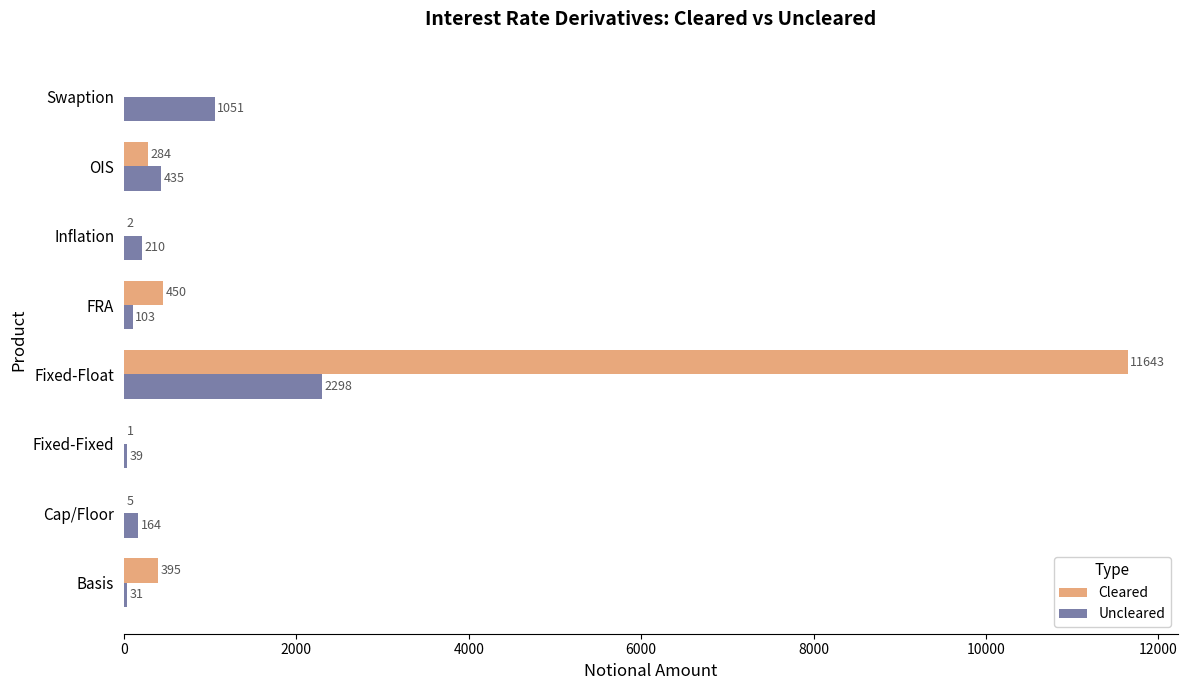

Count the number of categories in the chart.

8